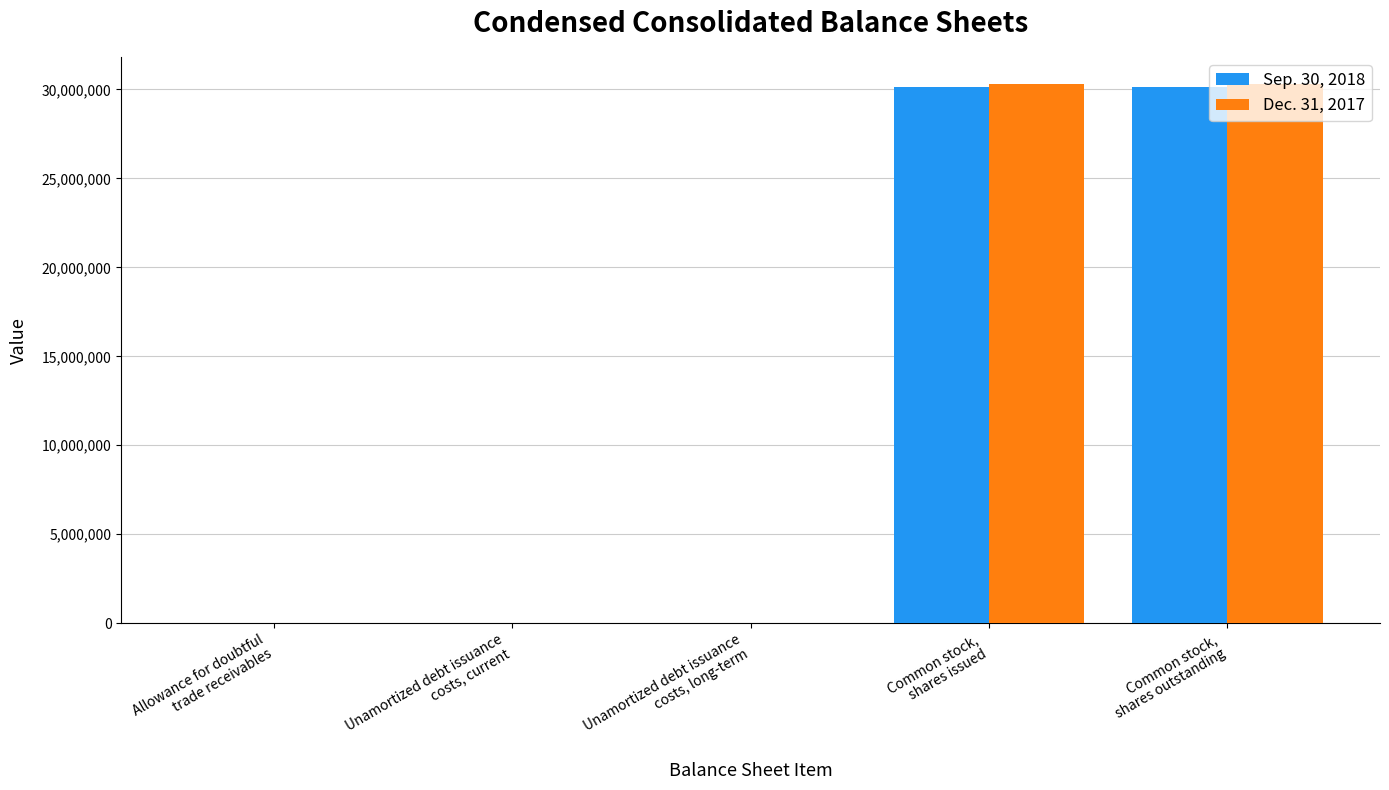

The value of Dec. 31, 2017 at Allowance for doubtful
trade receivables is 119. True or false?

True